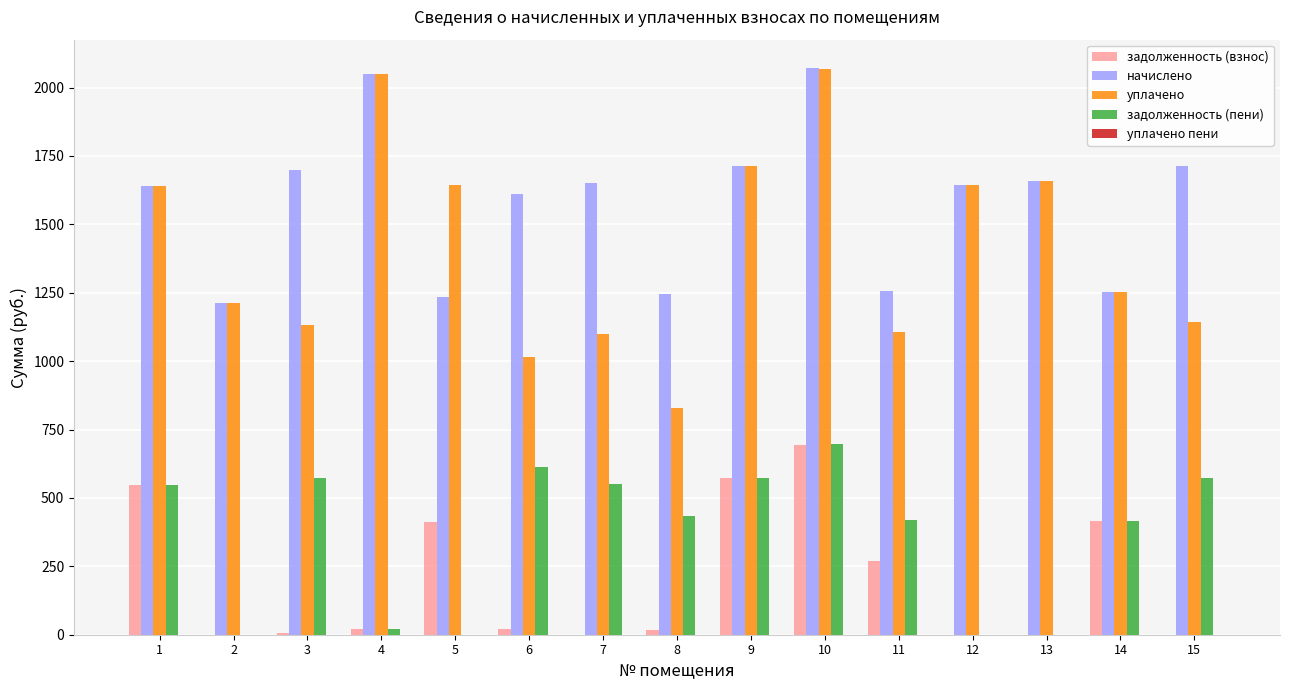

Which series changed the most between 4 and 6?

уплачено